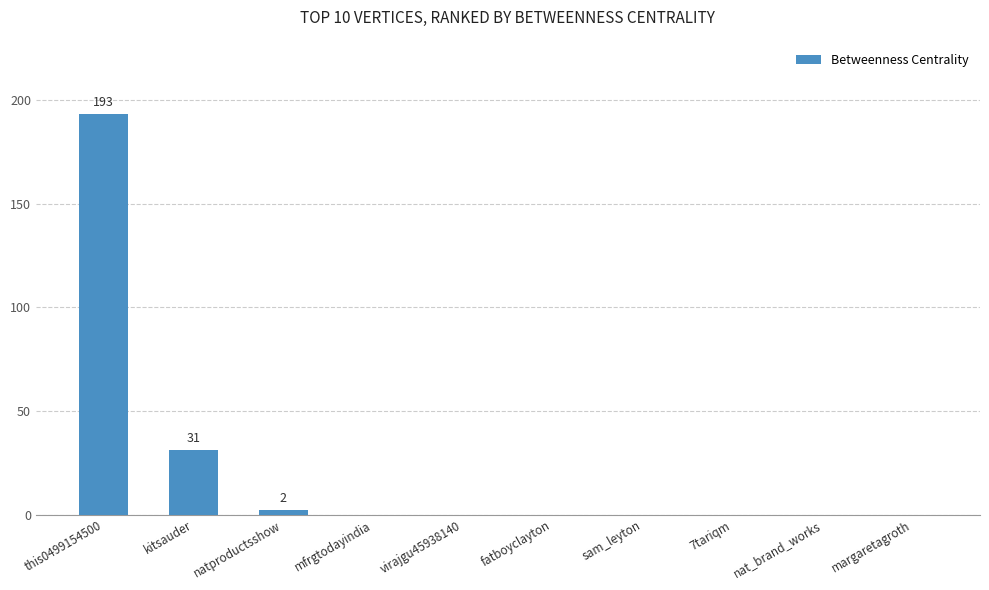

At which label is the value closest to 96?

kitsauder